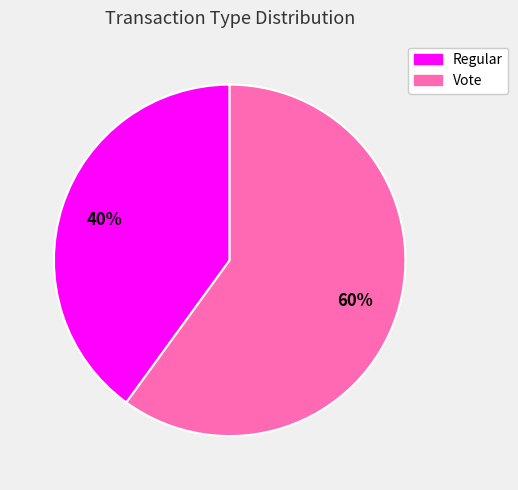

Is there any slice that represents more than half of the pie?

Yes